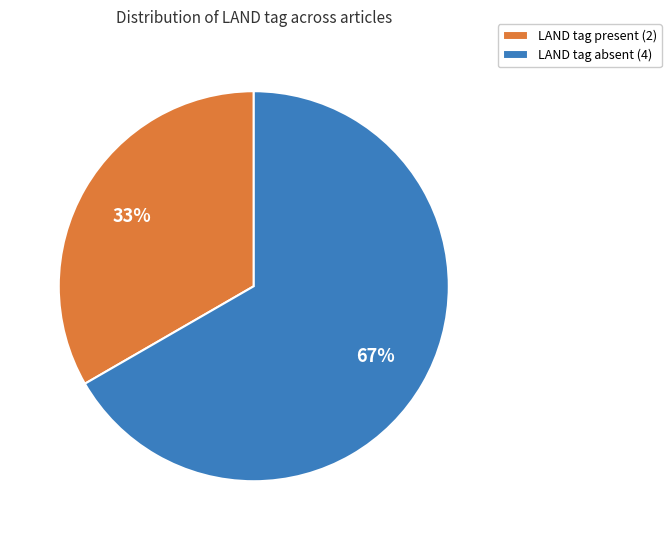

Is the sum of LAND tag present (2) and LAND tag absent (4) greater than half?

Yes